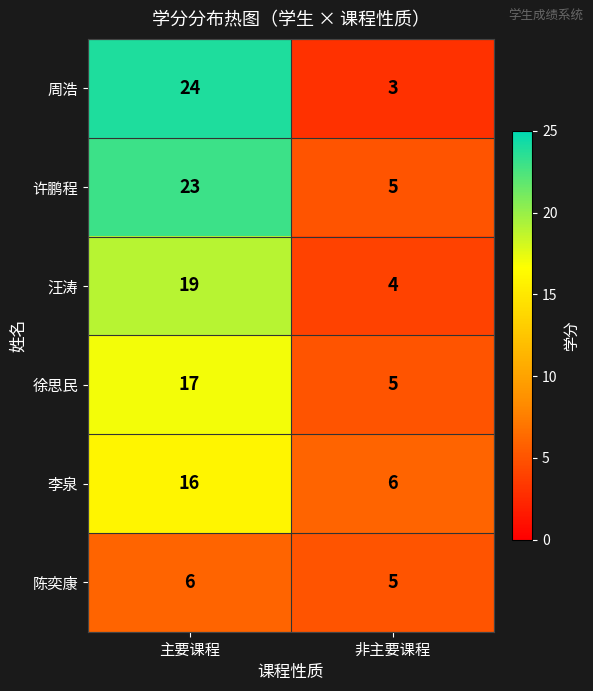

What is the approximate value of 徐思民 at 非主要课程?

5